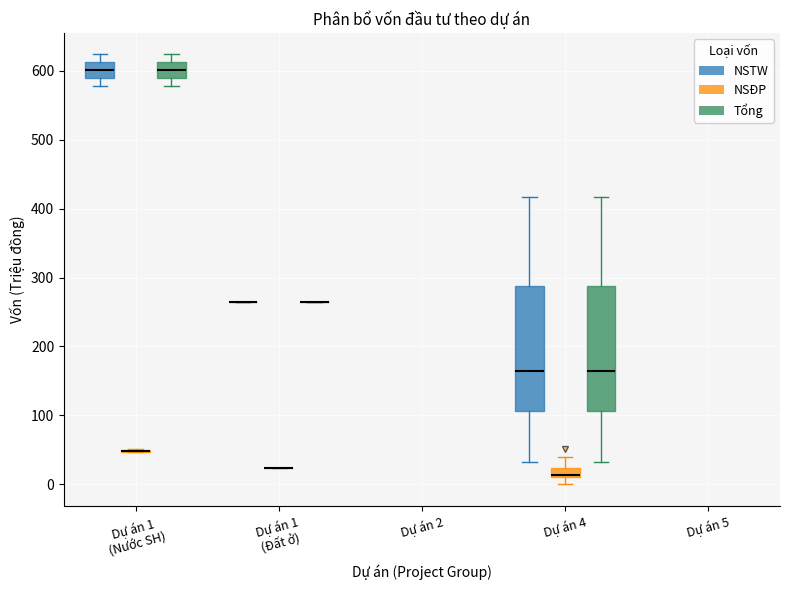

Where does the lower whisker of the box for Dự án 4 (Tổng) end on the y-axis? The values are not printed on the chart, so give them approximately, as read against the axis.

30